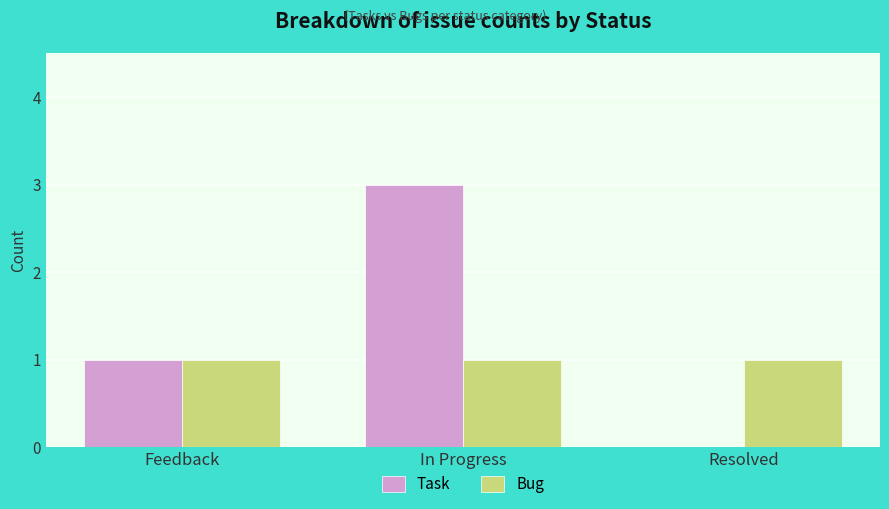

Which series changed the most between In Progress and Resolved?

Task